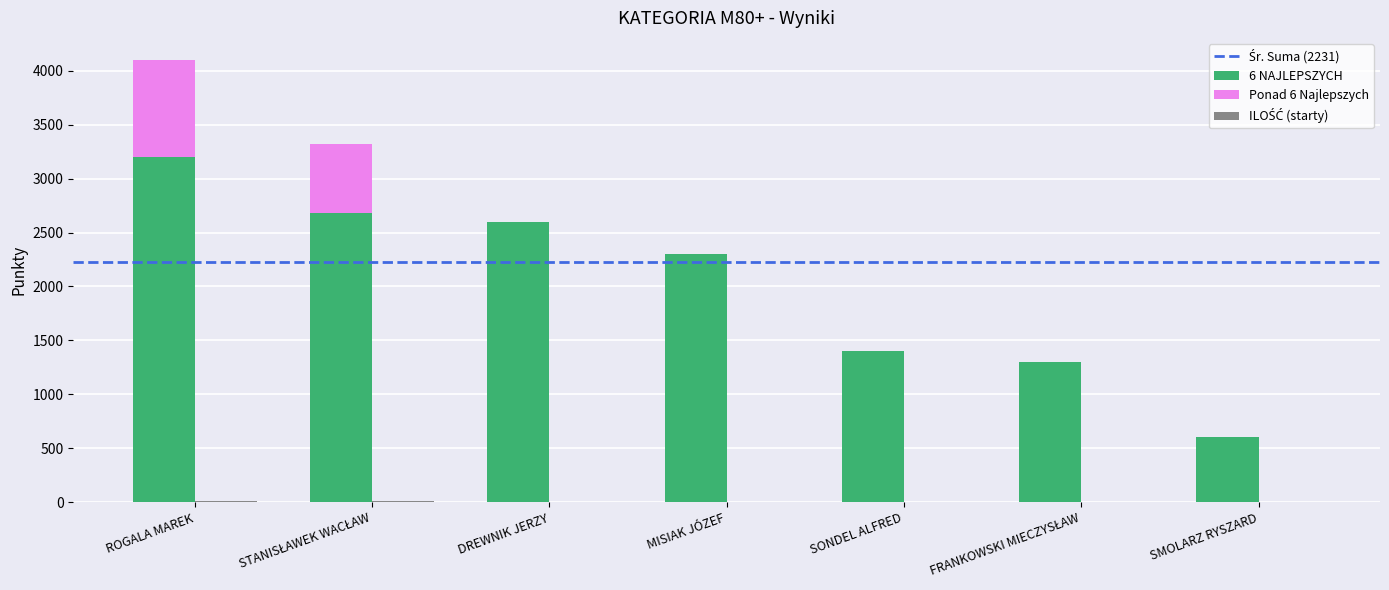

How many values in the 6 NAJLEPSZYCH series are below 2300?

3